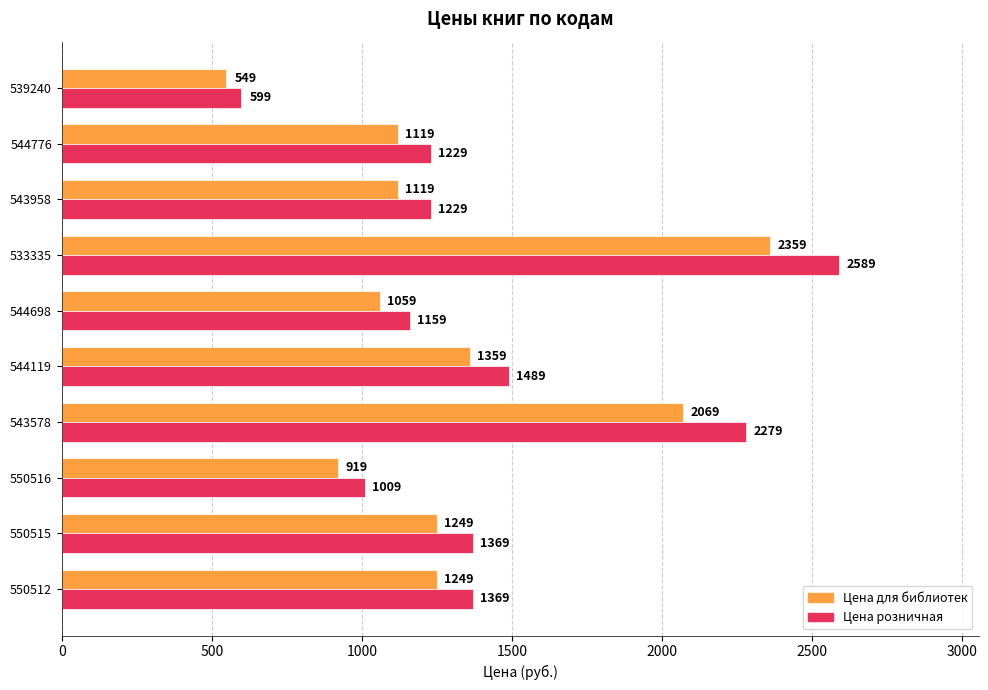

Rank the series by their maximum value, from highest to lowest.

Цена розничная, Цена для библиотек